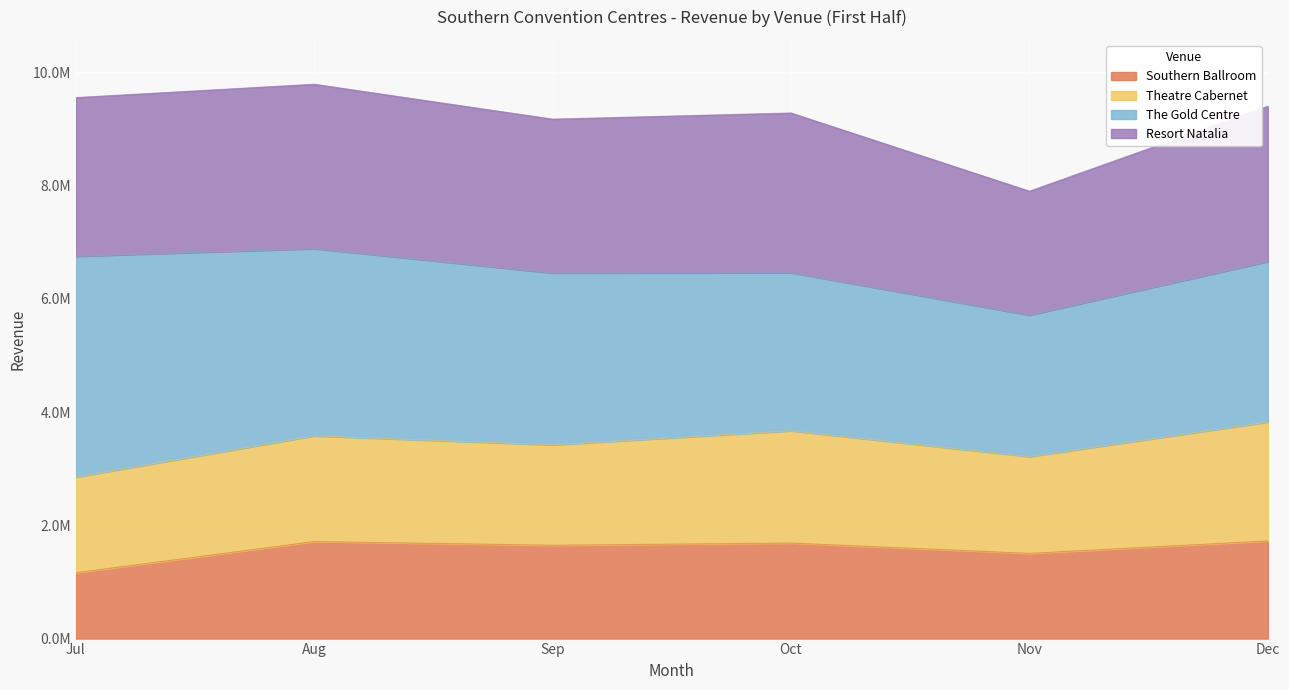

Which series changed the most between Oct and Nov?

Resort Natalia